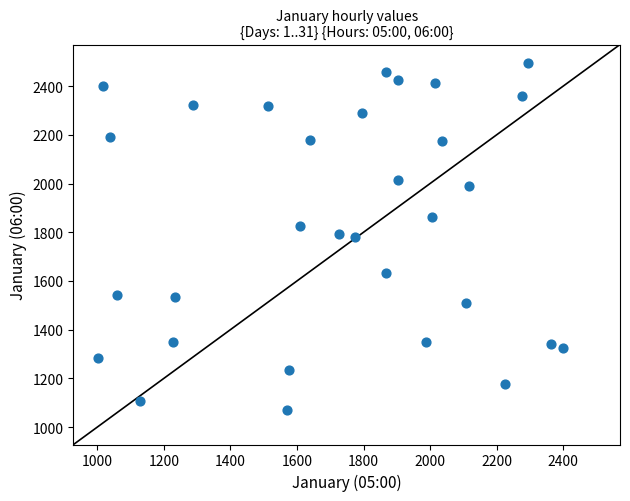

What is the range of X values (max minus min)?

1395